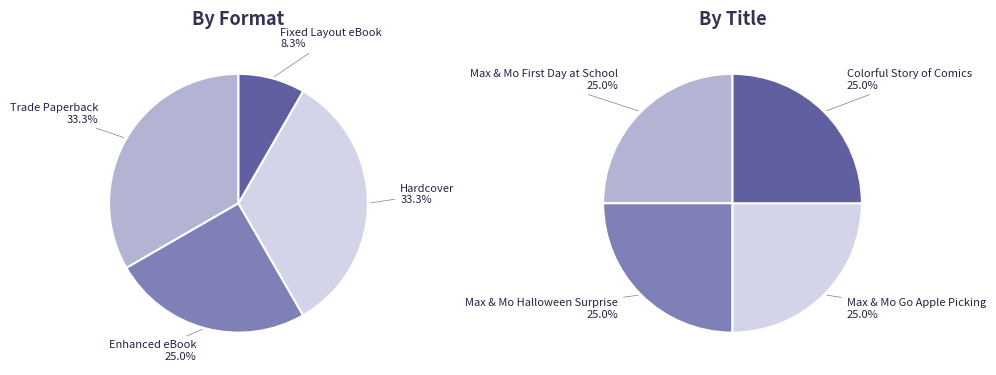

Which category has the smallest portion of the pie?

Fixed Layout eBook